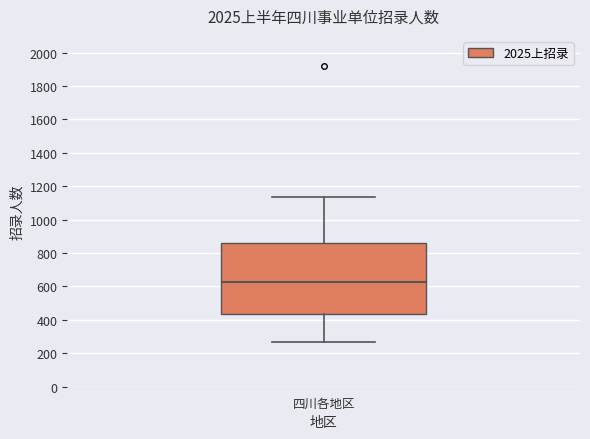

Read this box plot against the y-axis: the position of the median line, the range covered by the box, and the ends of both whiskers. The values are not printed on the chart, so give them approximately, as read against the axis.

median 620, box 440 to 860, whiskers 260 to 1140